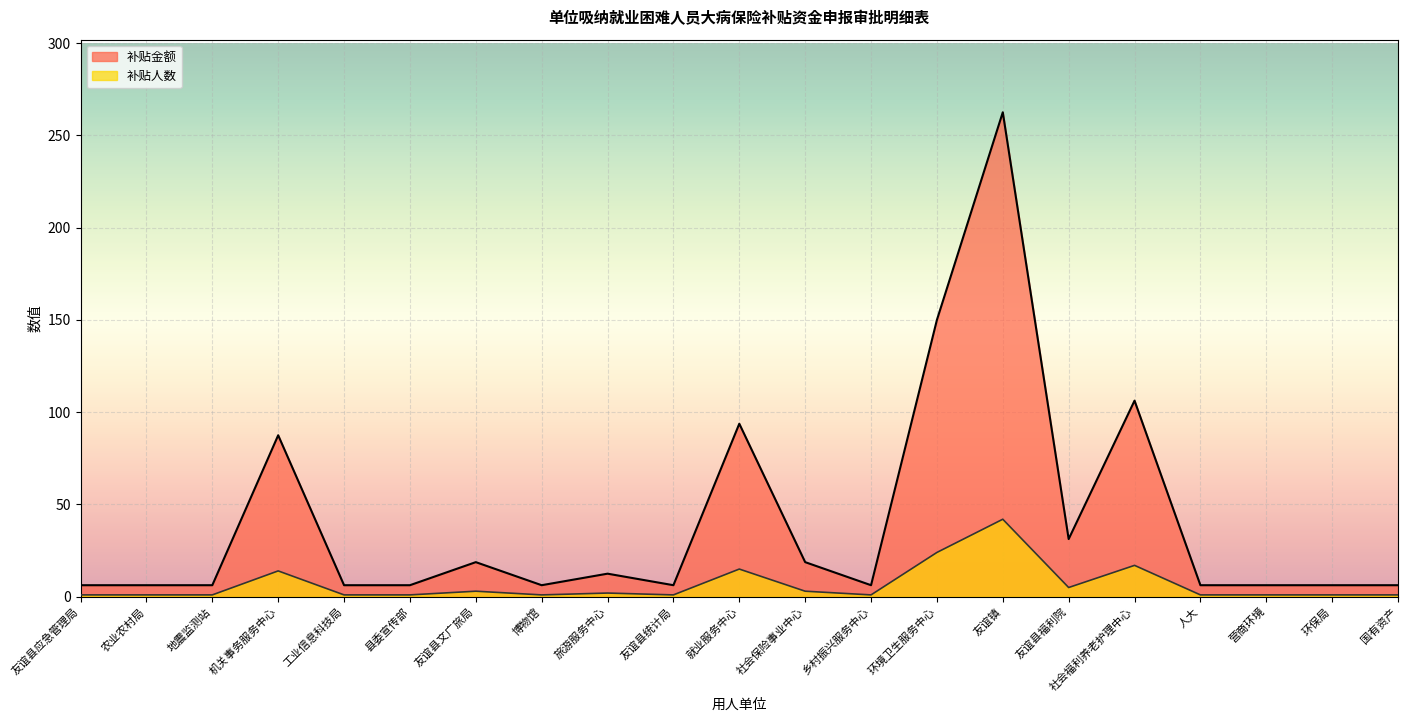

List the labels in order of 补贴金额 value, largest first.

友谊镇, 环境卫生服务中心, 社会福利养老护理中心, 就业服务中心, 机关事务服务中心, 友谊县福利院, 友谊县文广旅局, 社会保险事业中心, 旅游服务中心, 友谊县应急管理局, 农业农村局, 地震监测站, 工业信息科技局, 县委宣传部, 博物馆, 友谊县统计局, 乡村振兴服务中心, 人大, 营商环境, 环保局, 国有资产